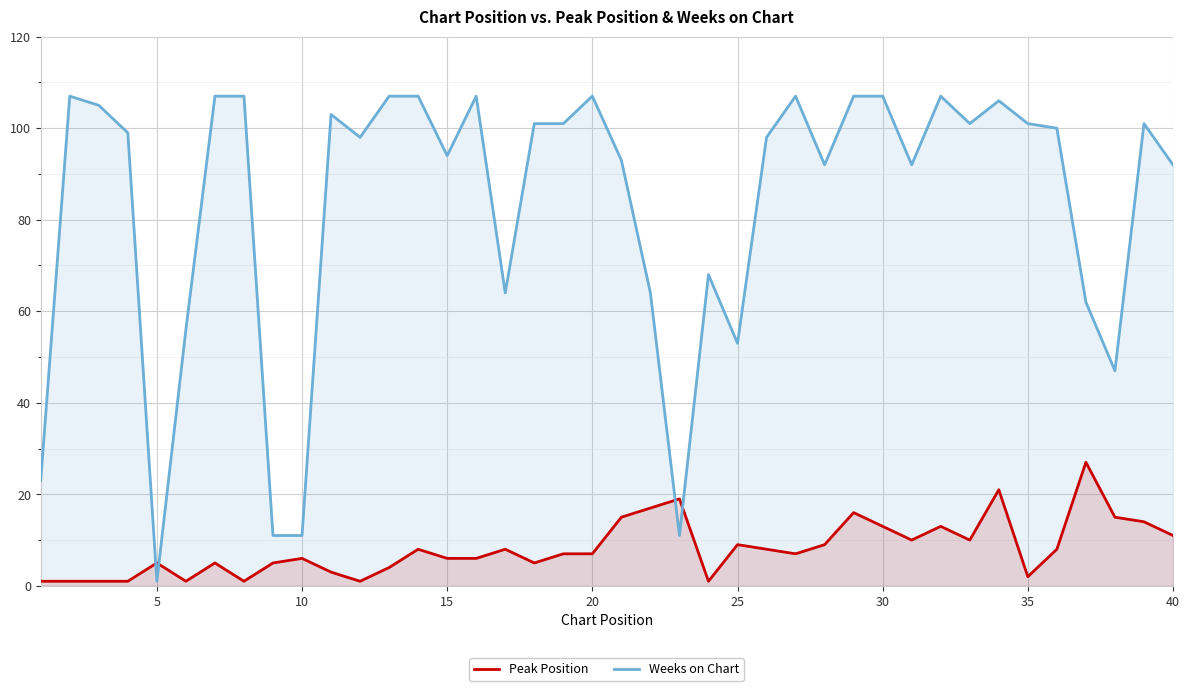

What are all the series names shown in the legend?

Peak Position, Weeks on Chart